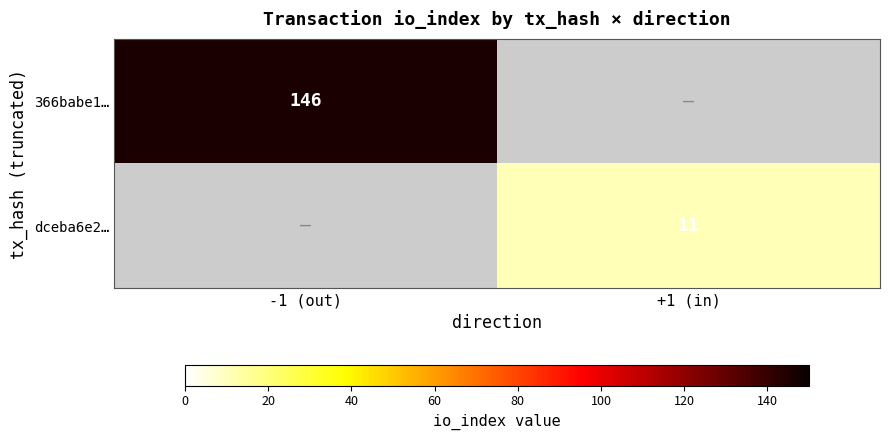

What is the maximum value shown in the chart?

146.0